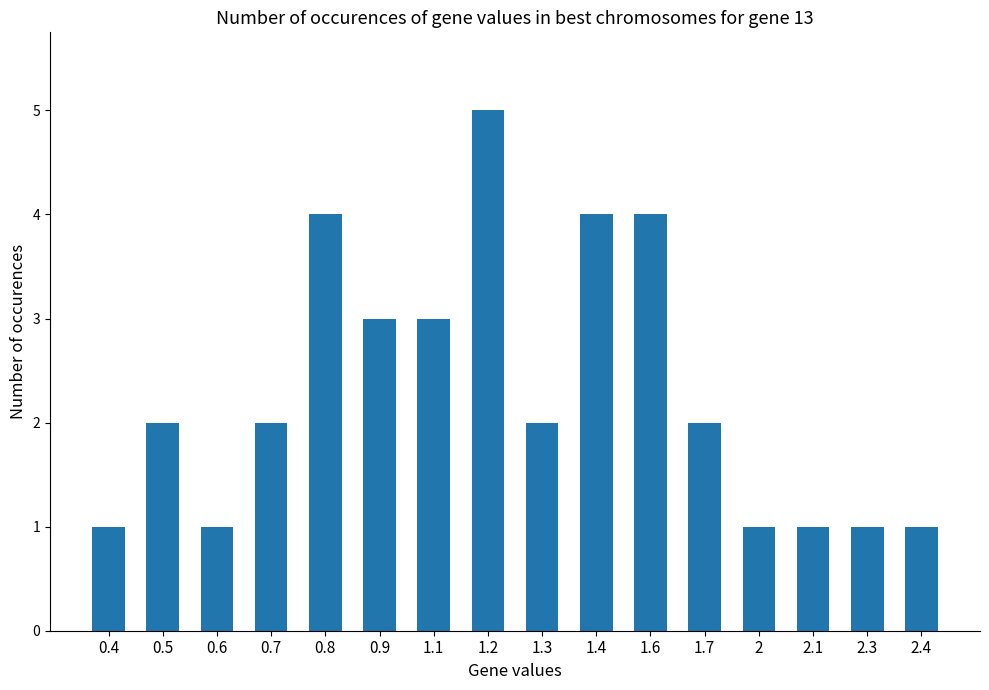

Approximately how many times larger is the value at 0.5 compared to 1.7?

1.0